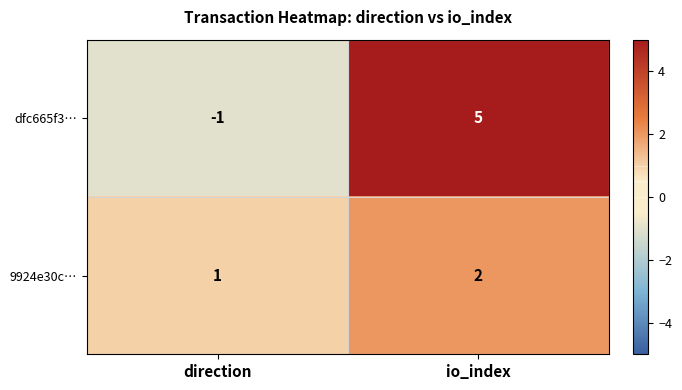

What is the spread (max minus min) of values at io_index?

3